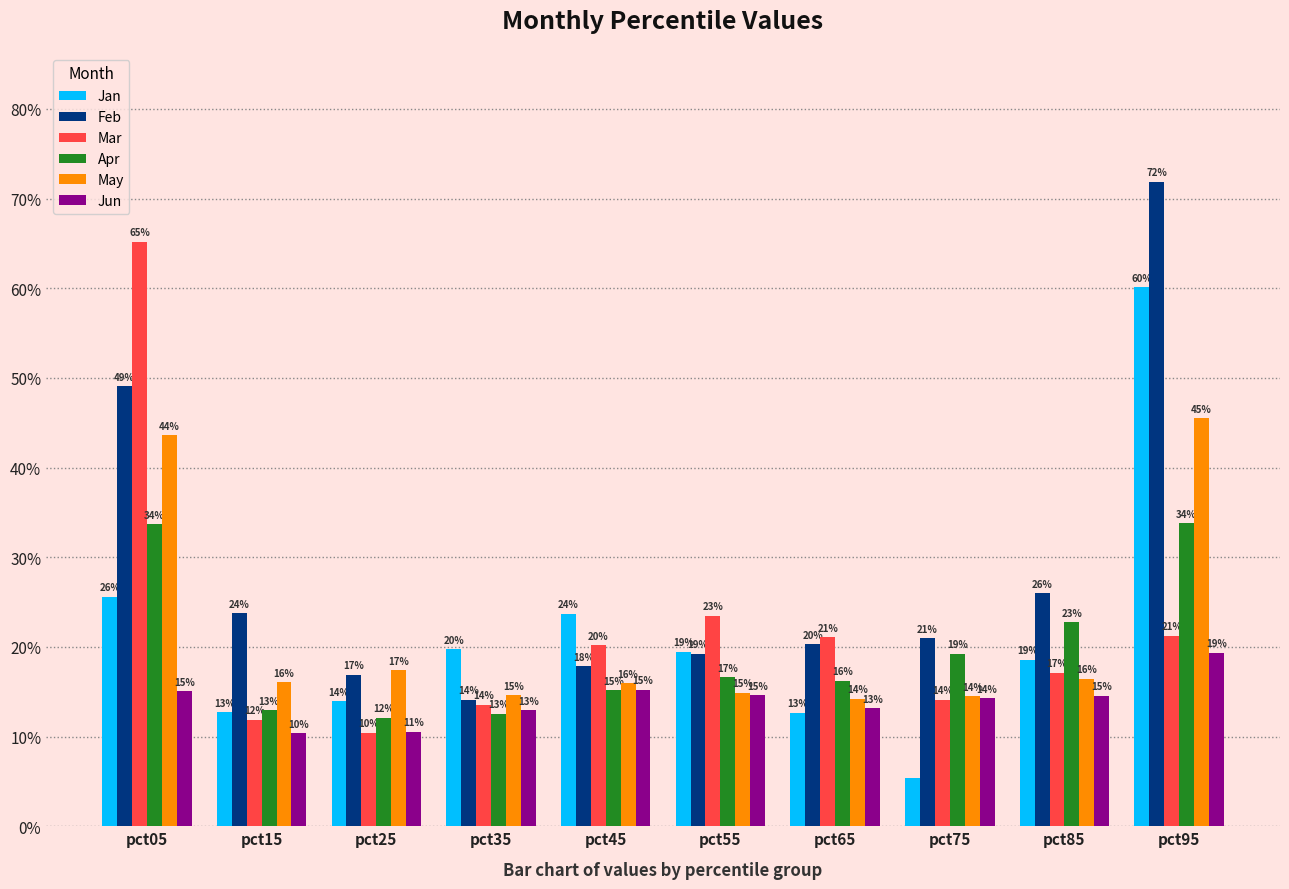

At pct95, list the series in order from smallest to largest.

Jun, Mar, Apr, May, Jan, Feb